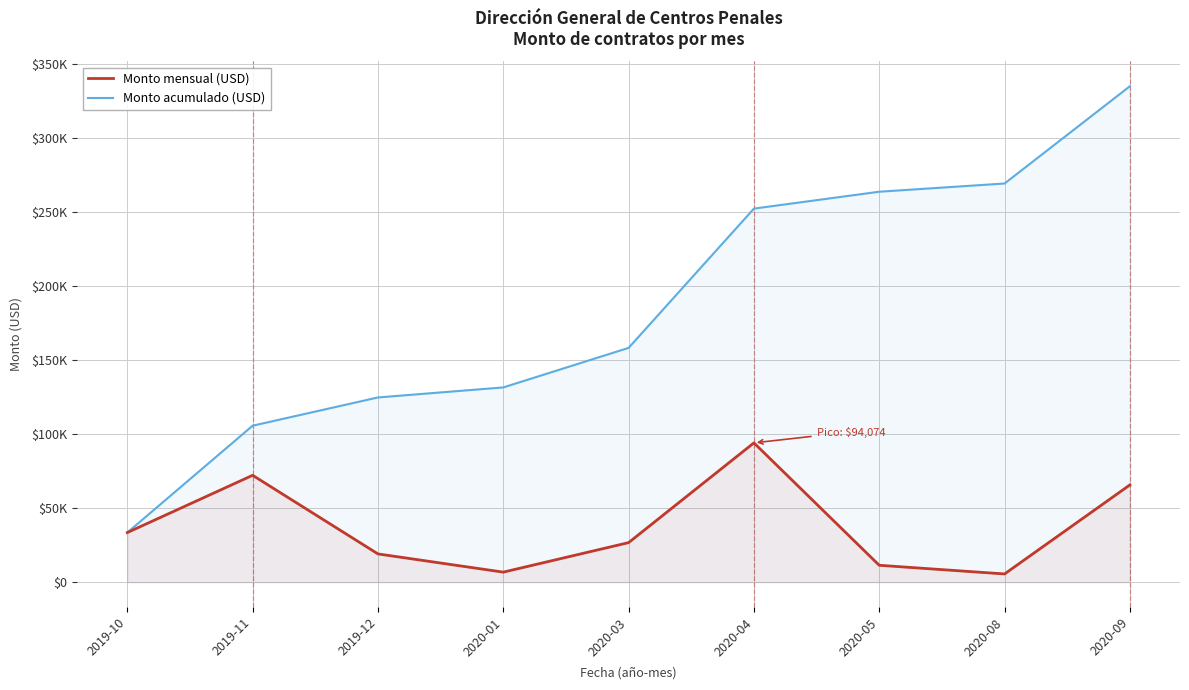

True or false: Monto mensual (USD) and Monto acumulado (USD) cross at least once.

False